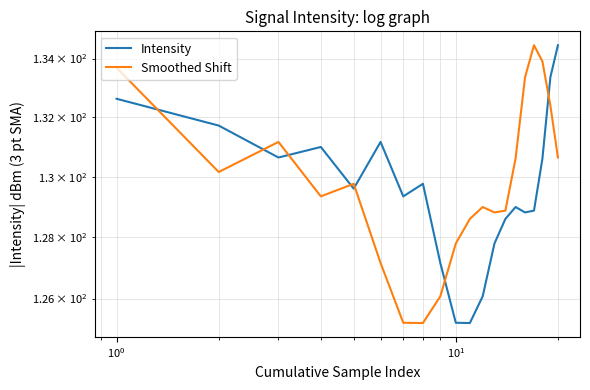

What is the difference between the maximum and second lowest values in the Intensity series?

9.2